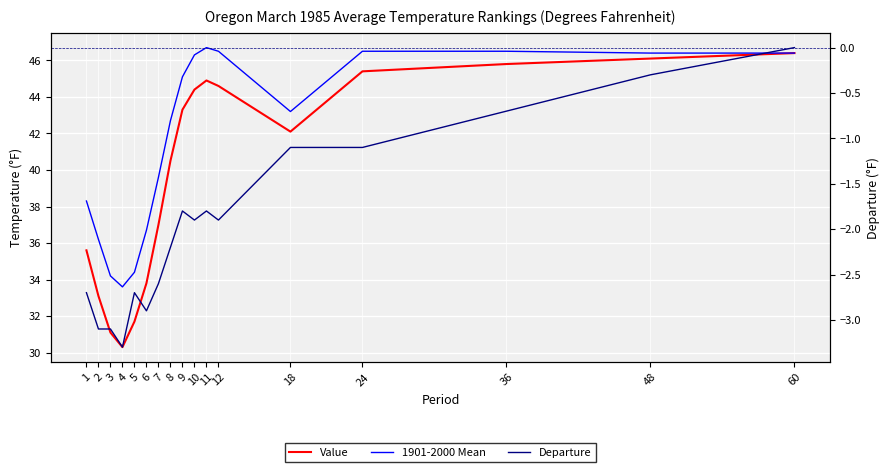

How many interior local peaks does the Departure series have?

3